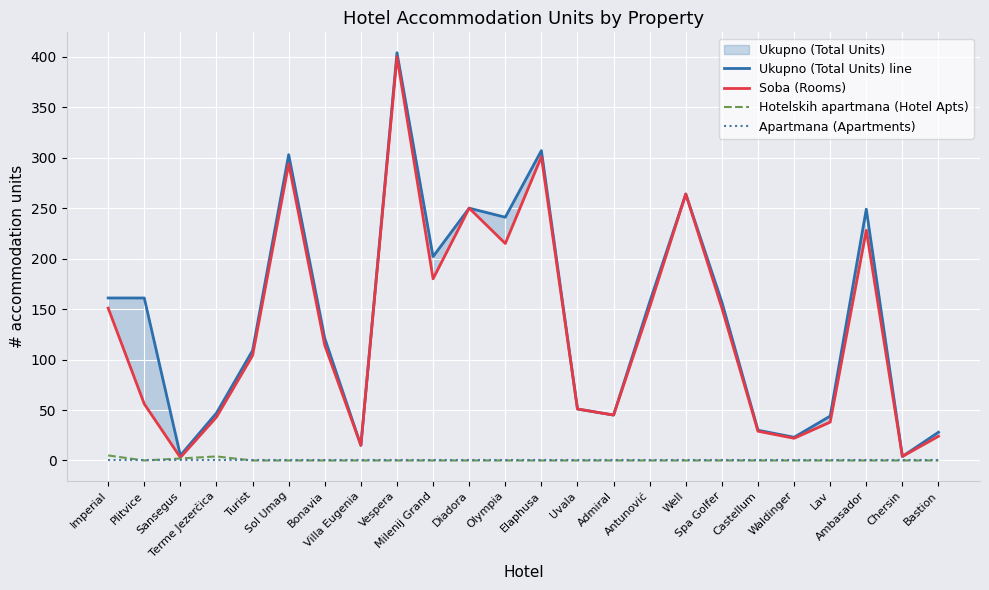

Does the chart display data point markers on the line(s)?

No